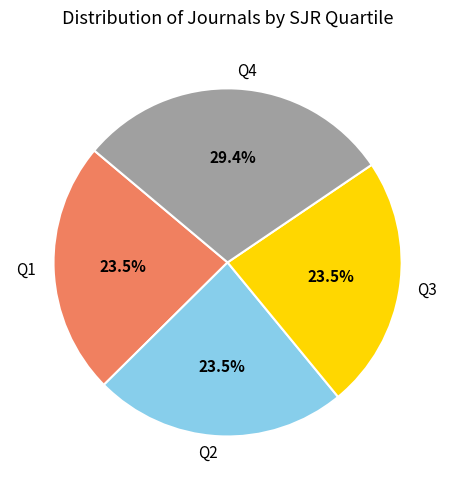

How many segments does this pie chart have?

4